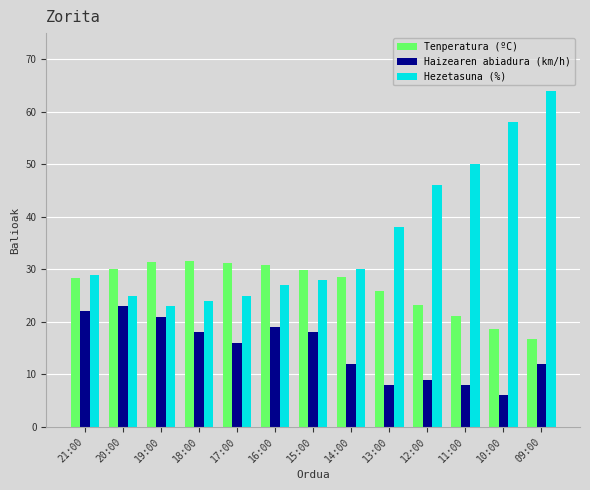

What is the spread (max minus min) of values at 11:00?

42.0